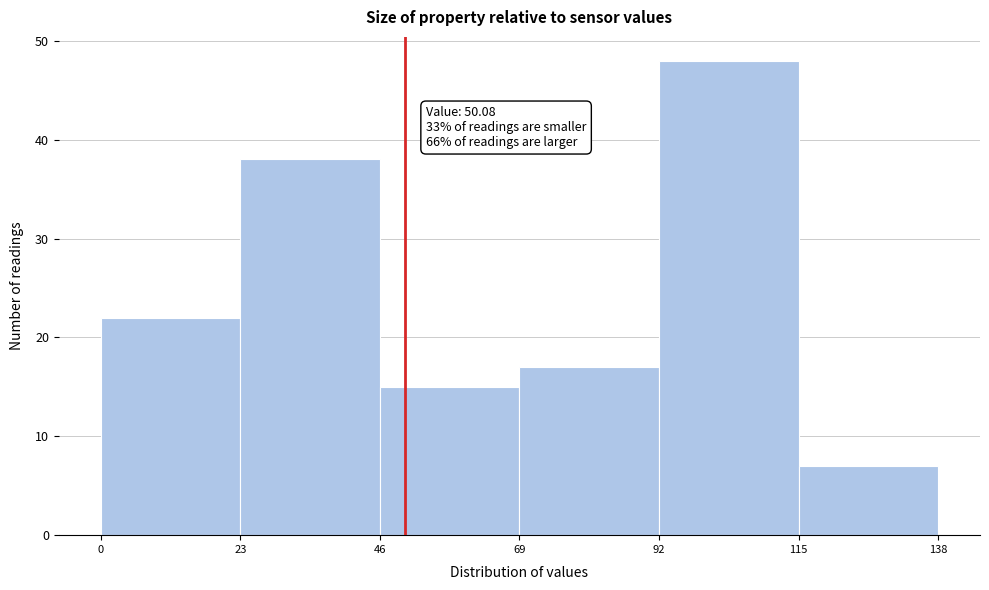

Which range on the x-axis has the tallest bar?

92 to 115